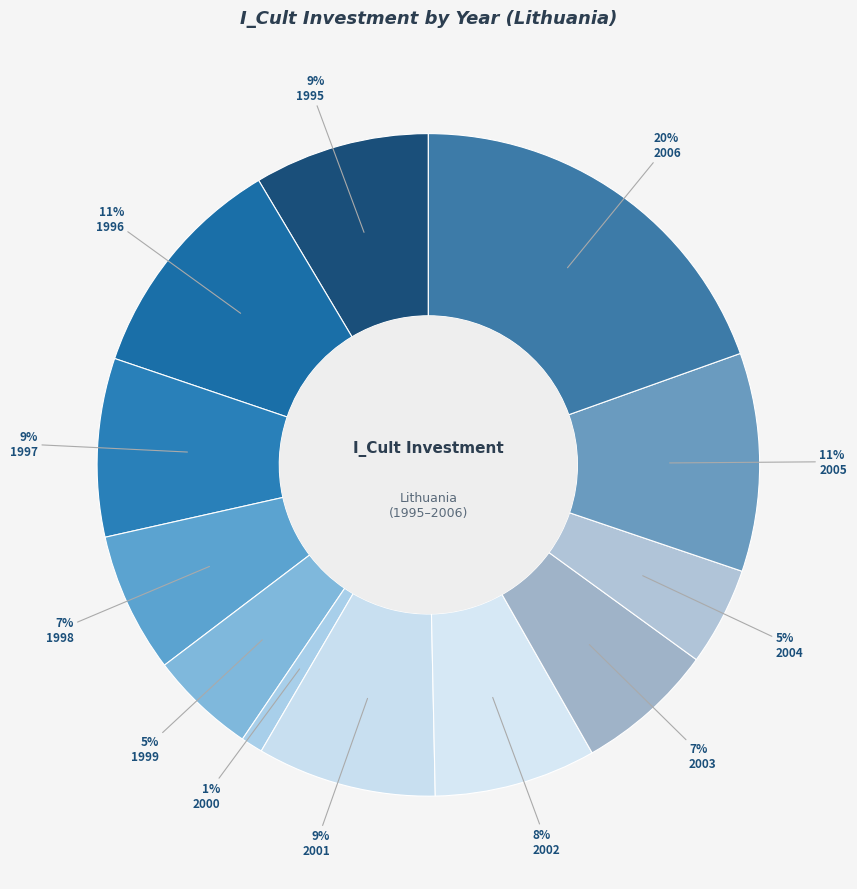

Rank the categories by value from lowest to highest.

2000, 2004, 1999, 2003, 1998, 2002, 1995, 1997, 2001, 2005, 1996, 2006